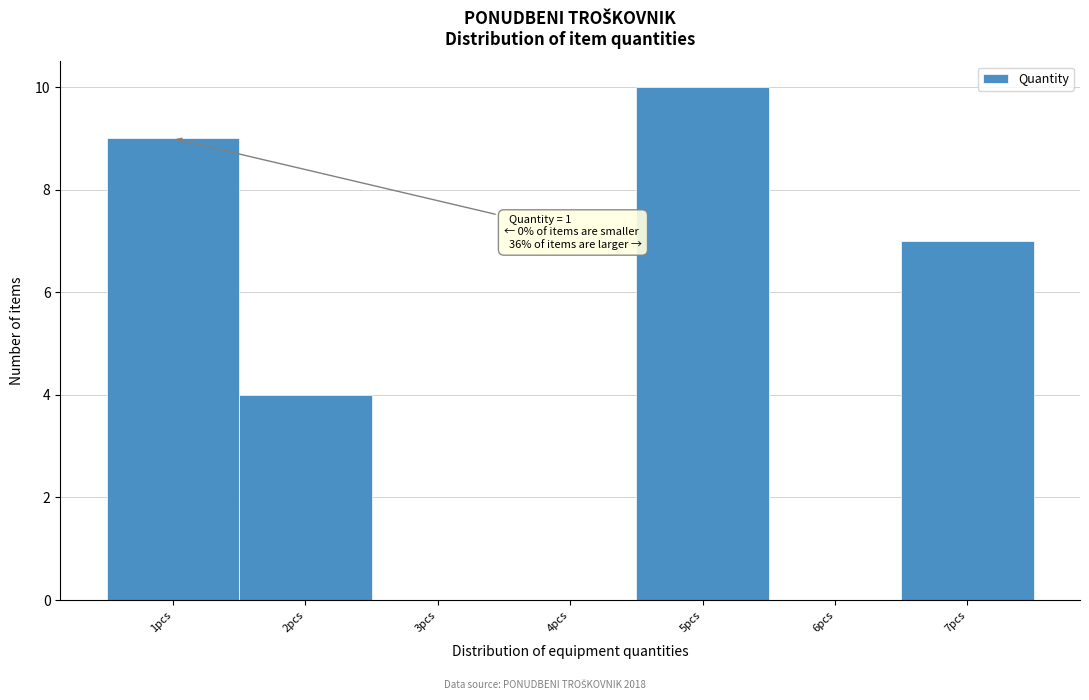

Which range on the x-axis has the tallest bar?

4.5 to 5.5